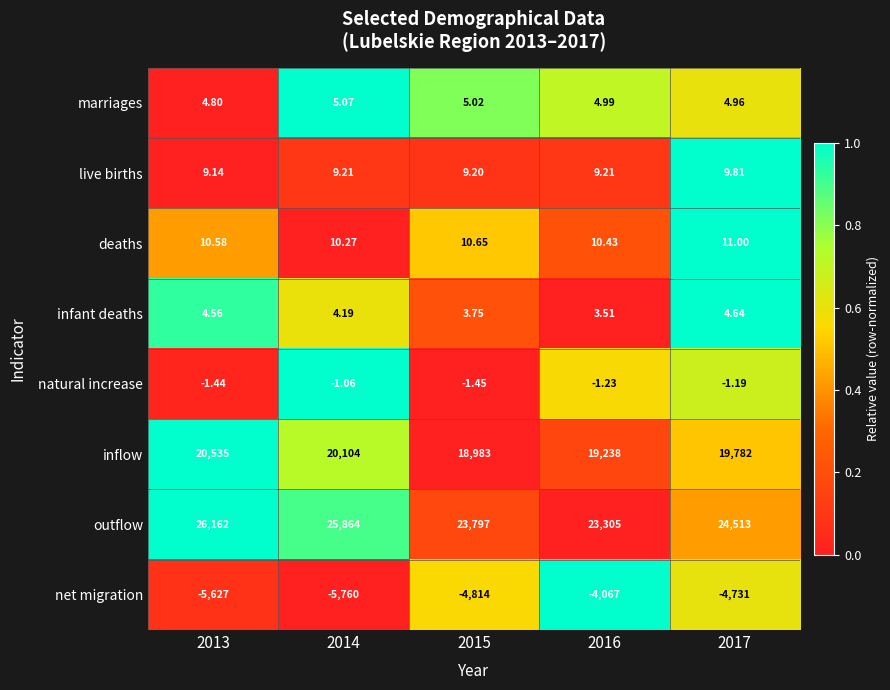

Which series has the widest spread of values?

outflow